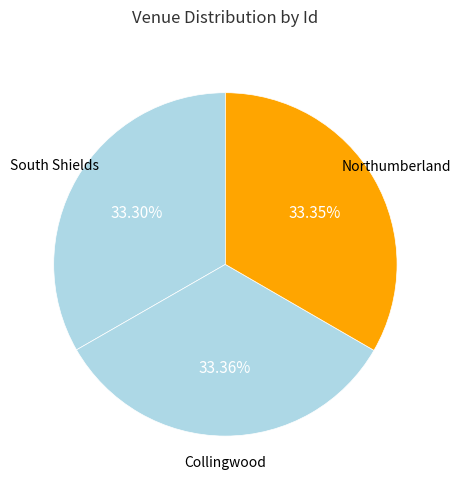

How many segments does this pie chart have?

3